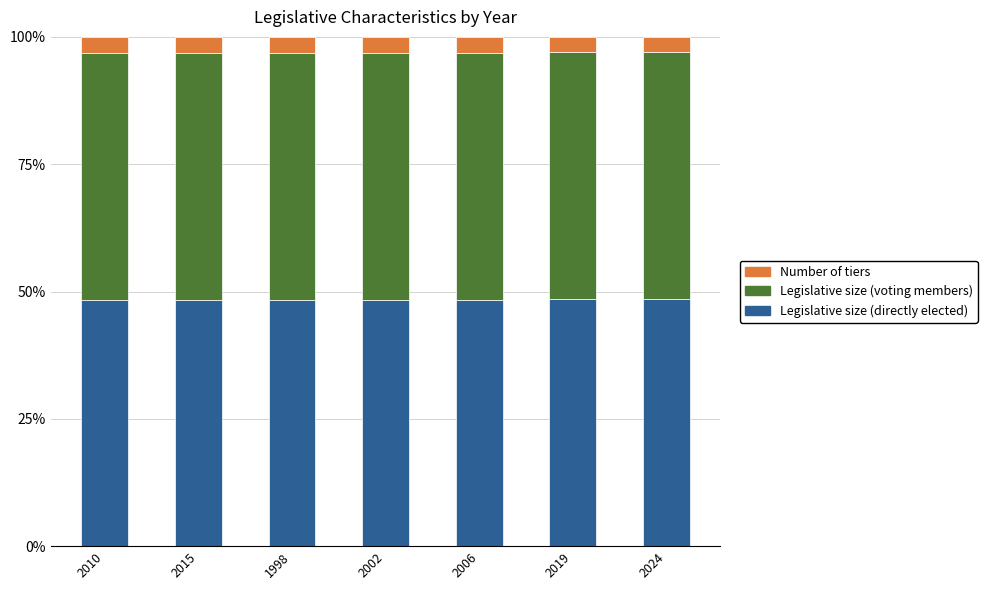

At 2019, list the series in order from smallest to largest.

Number of tiers, Legislative size (directly elected), Legislative size (voting members)